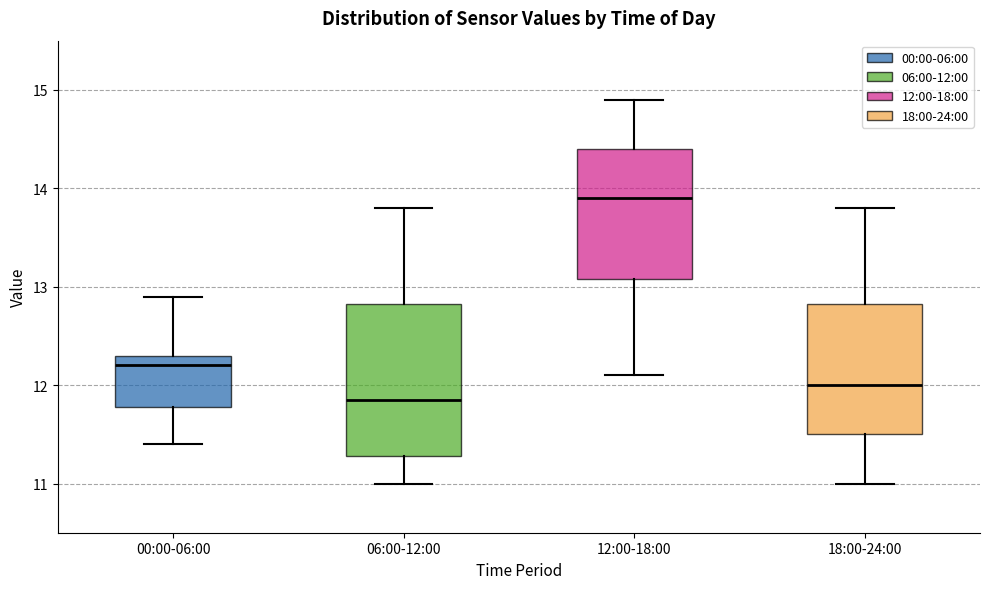

Reading left to right, transcribe this box plot: for each box, give where its median line is, the range the box spans, and where its two whiskers end, as read against the y-axis. The values are not printed on the chart, so give them approximately, as read against the axis.

00:00-06:00: median 12.2, box 11.8 to 12.3, whiskers 11.4 to 12.9
06:00-12:00: median 11.9, box 11.3 to 12.8, whiskers 11.0 to 13.8
12:00-18:00: median 13.9, box 13.1 to 14.4, whiskers 12.1 to 14.9
18:00-24:00: median 12.0, box 11.5 to 12.8, whiskers 11.0 to 13.8